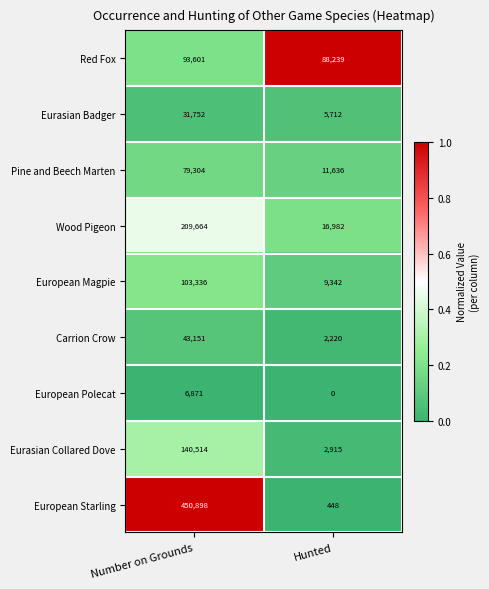

At which category does the chart reach its peak across all series?

Number on Grounds